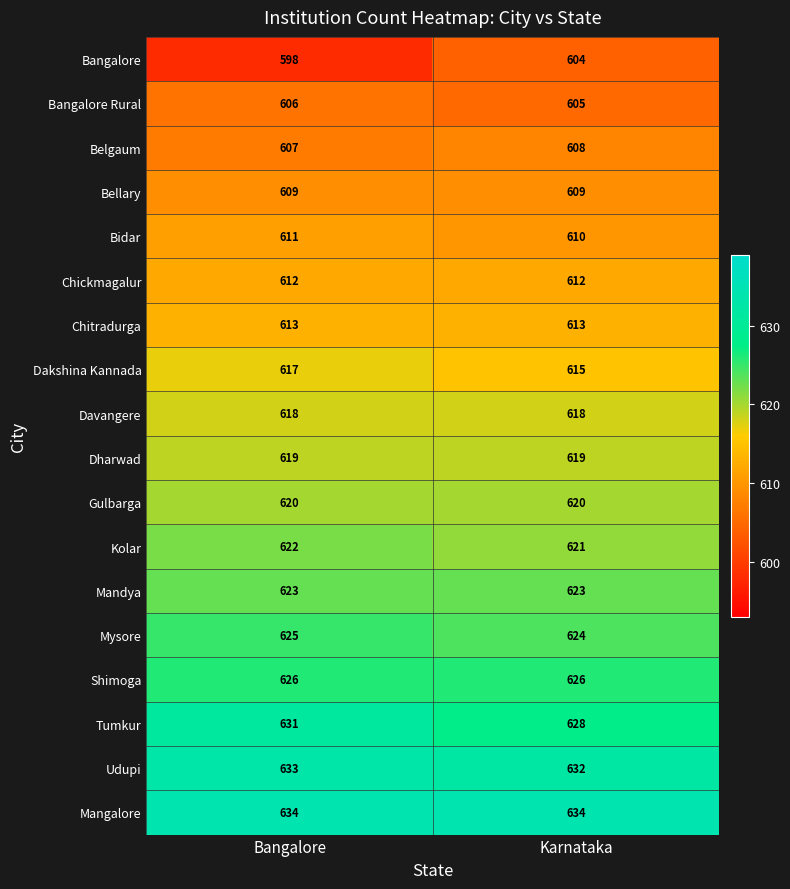

What is the spread (max minus min) of values at Bangalore?

36